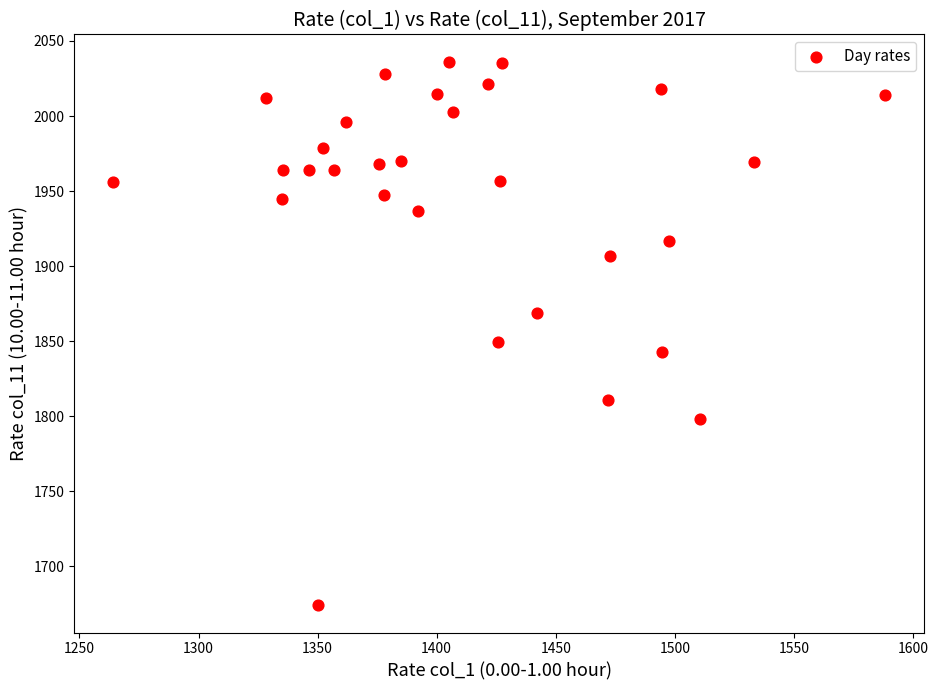

What Y value in the scatter plot is closest to 1855?

1849.7